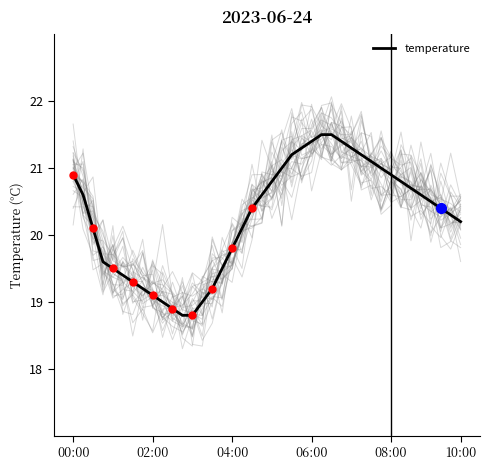

What is the value of the 37th point from the left?

20.5